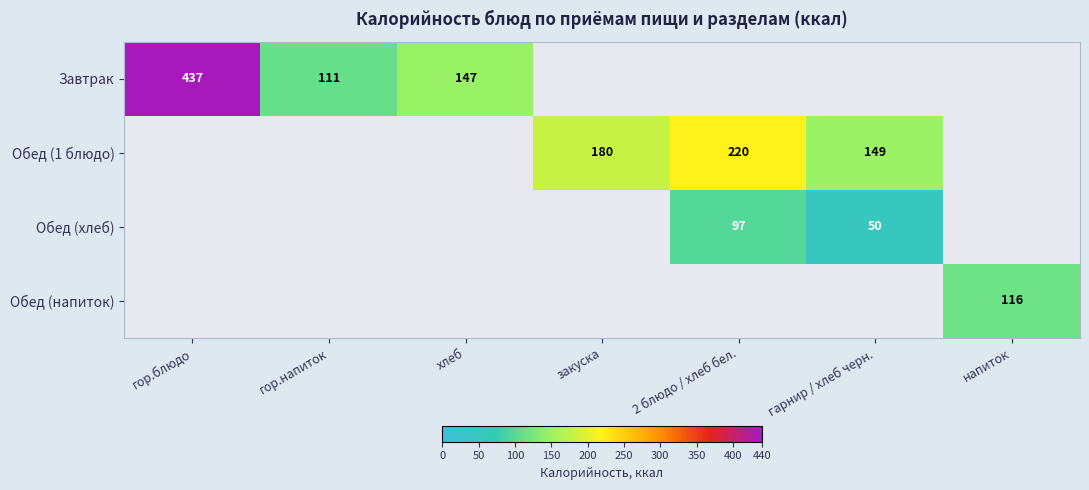

True or false: Обед (хлеб) has a value of 50 at гарнир / хлеб черн..

True